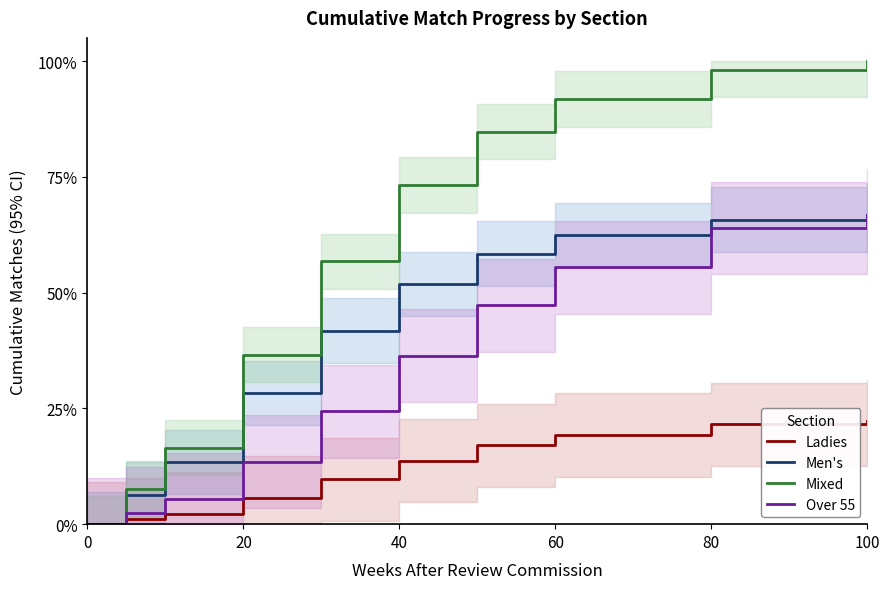

What are all the series names shown in the legend?

Ladies, Men's, Mixed, Over 55